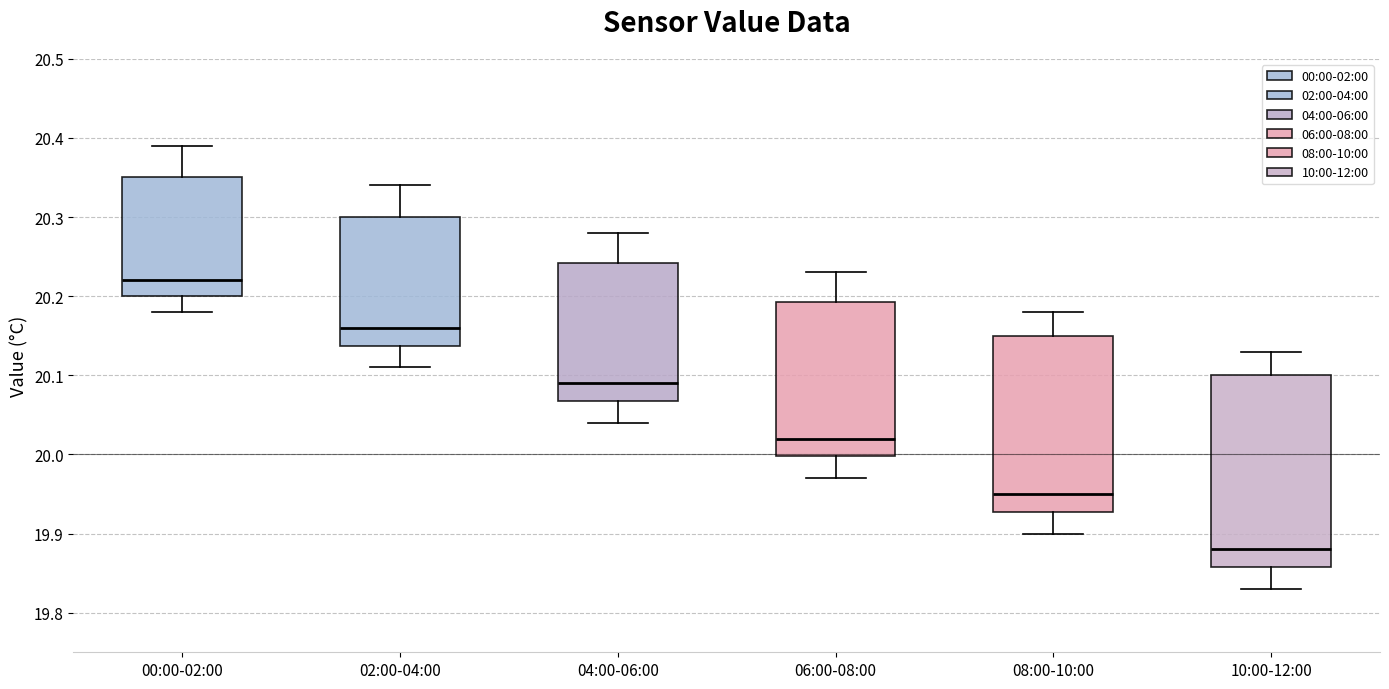

Reading left to right, transcribe this box plot: for each box, give where its median line is, the range the box spans, and where its two whiskers end, as read against the y-axis. The values are not printed on the chart, so give them approximately, as read against the axis.

00:00-02:00: median 20.22, box 20.20 to 20.35, whiskers 20.18 to 20.39
02:00-04:00: median 20.16, box 20.14 to 20.30, whiskers 20.11 to 20.34
04:00-06:00: median 20.09, box 20.07 to 20.24, whiskers 20.04 to 20.28
06:00-08:00: median 20.02, box 20.00 to 20.19, whiskers 19.97 to 20.23
08:00-10:00: median 19.95, box 19.93 to 20.15, whiskers 19.90 to 20.18
10:00-12:00: median 19.88, box 19.86 to 20.10, whiskers 19.83 to 20.13